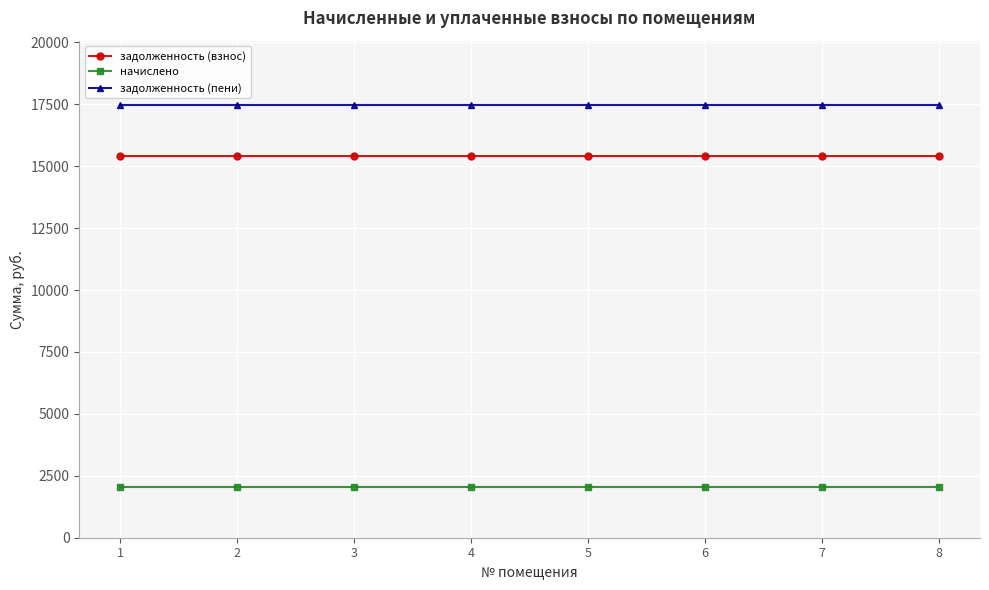

Is this an area chart (filled region under the line)?

No